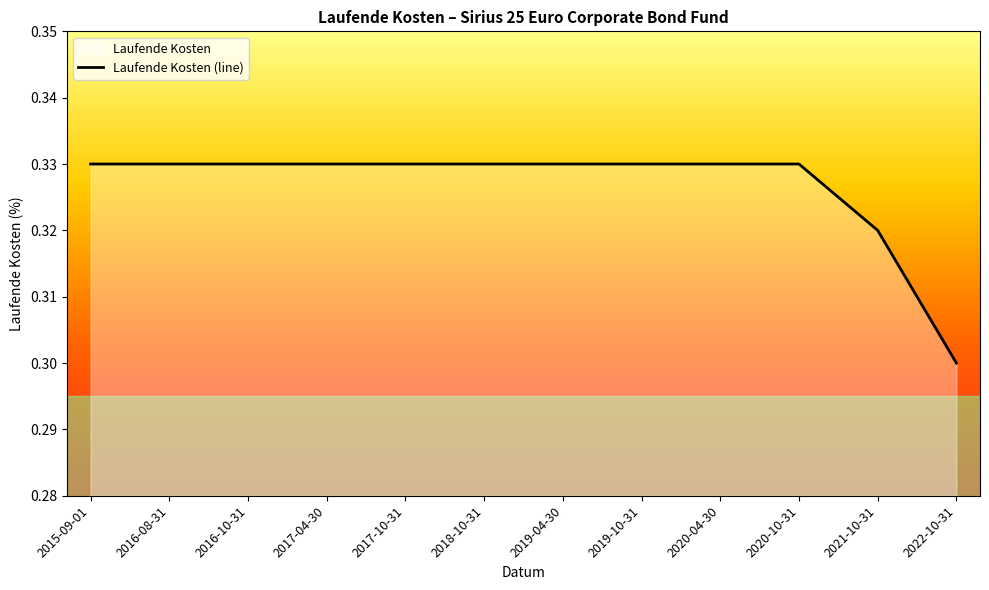

Rank the categories by value from lowest to highest.

2022-10-31, 2021-10-31, 2015-09-01, 2016-08-31, 2016-10-31, 2017-04-30, 2017-10-31, 2018-10-31, 2019-04-30, 2019-10-31, 2020-04-30, 2020-10-31